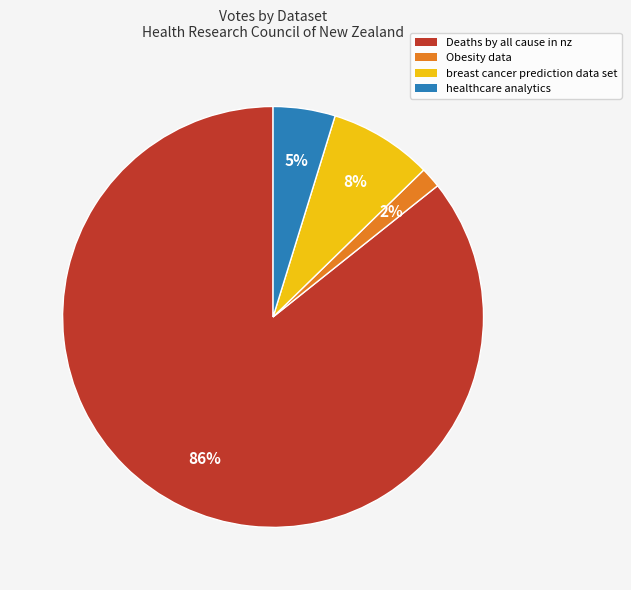

What percentage is the breast cancer prediction data set slice, to the nearest percent?

8%